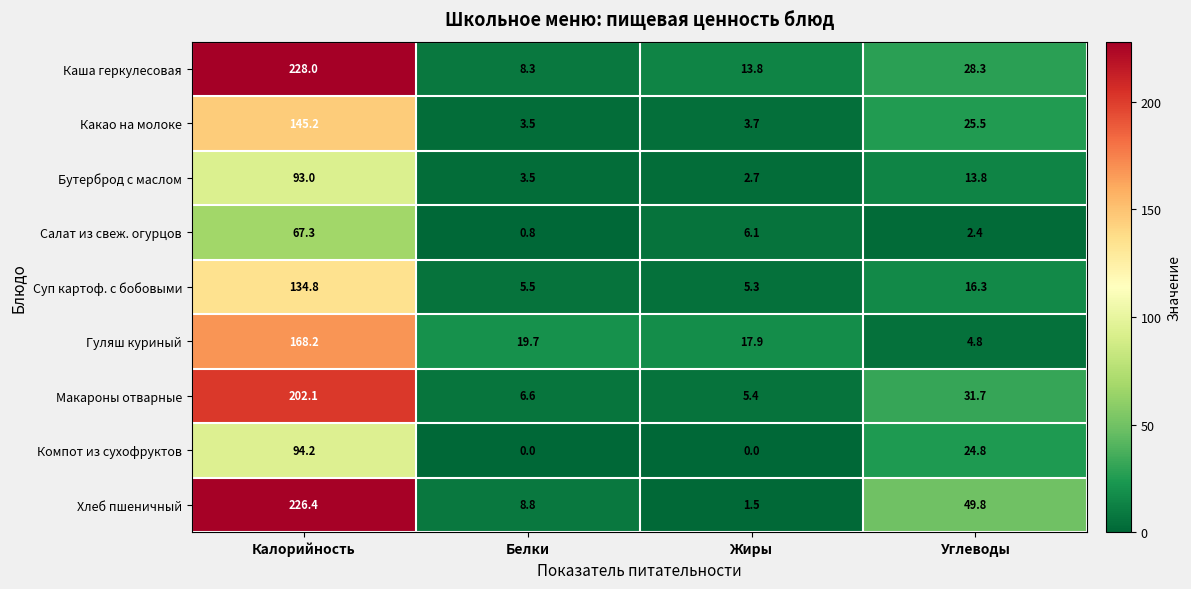

Which series has the largest total across all categories?

Хлеб пшеничный